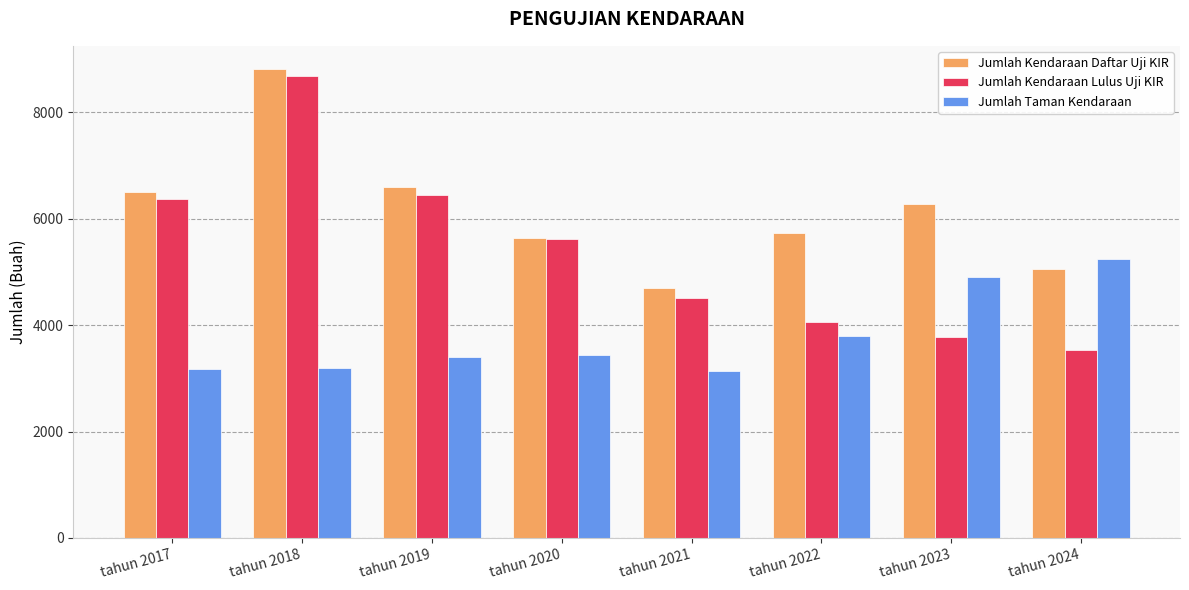

What is the spread (max minus min) of values at tahun 2020?

2190